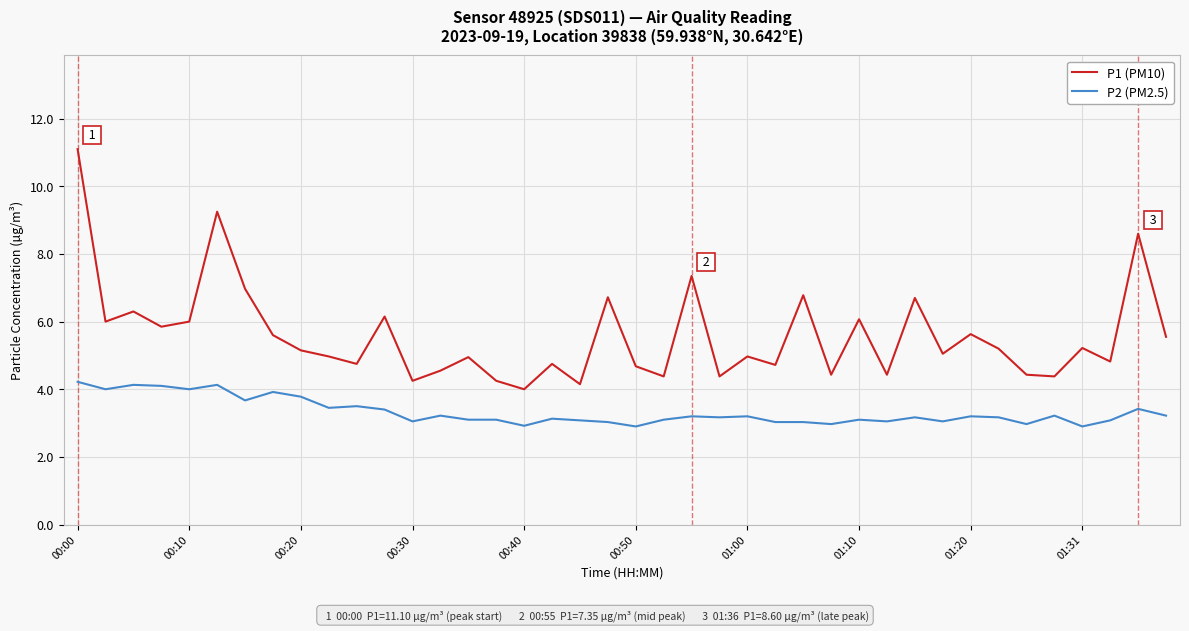

True or false: P2 (PM2.5) and P1 (PM10) cross at least once.

False